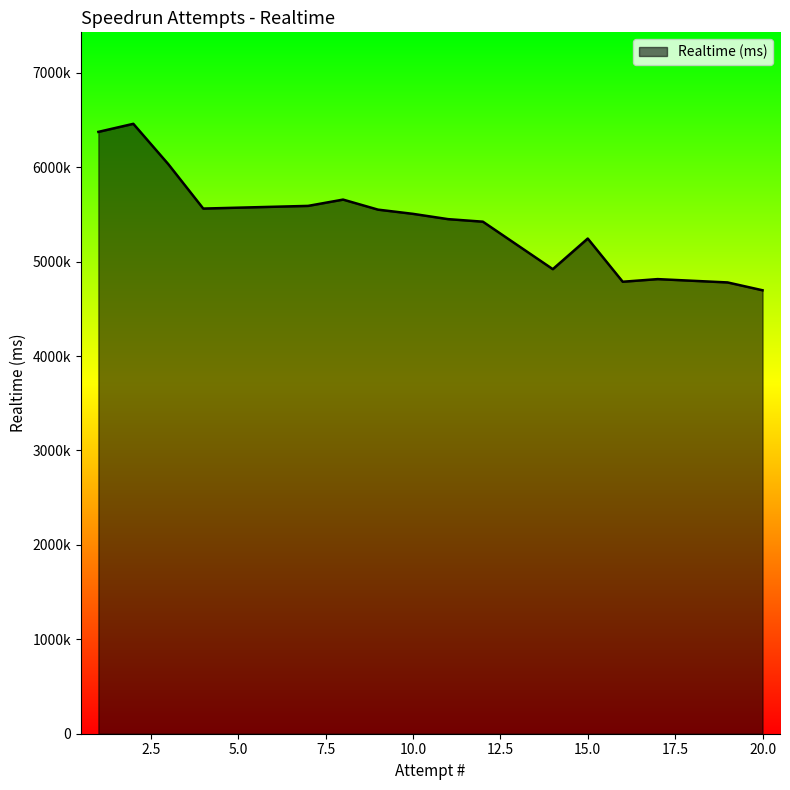

What is the difference between the maximum and minimum values?

1763051